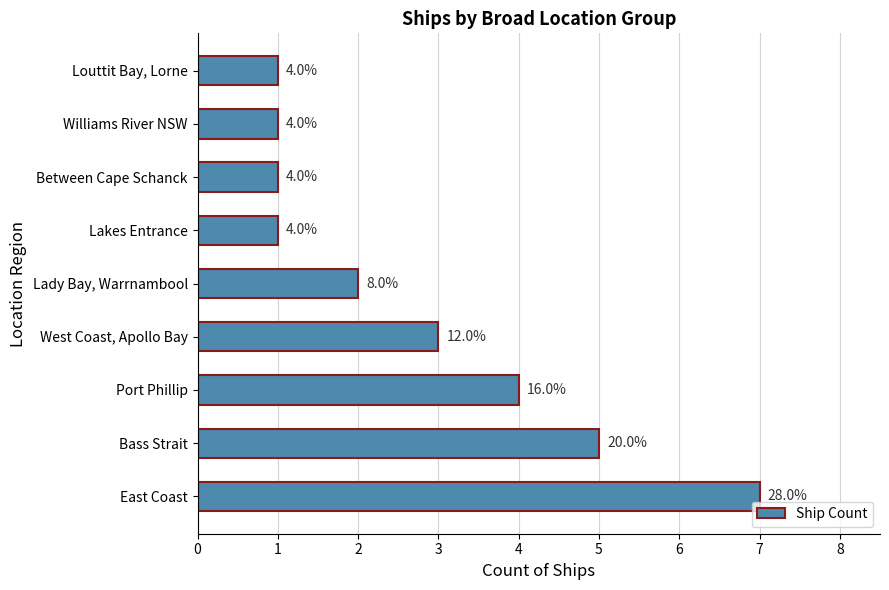

Does the chart contain any negative values?

No